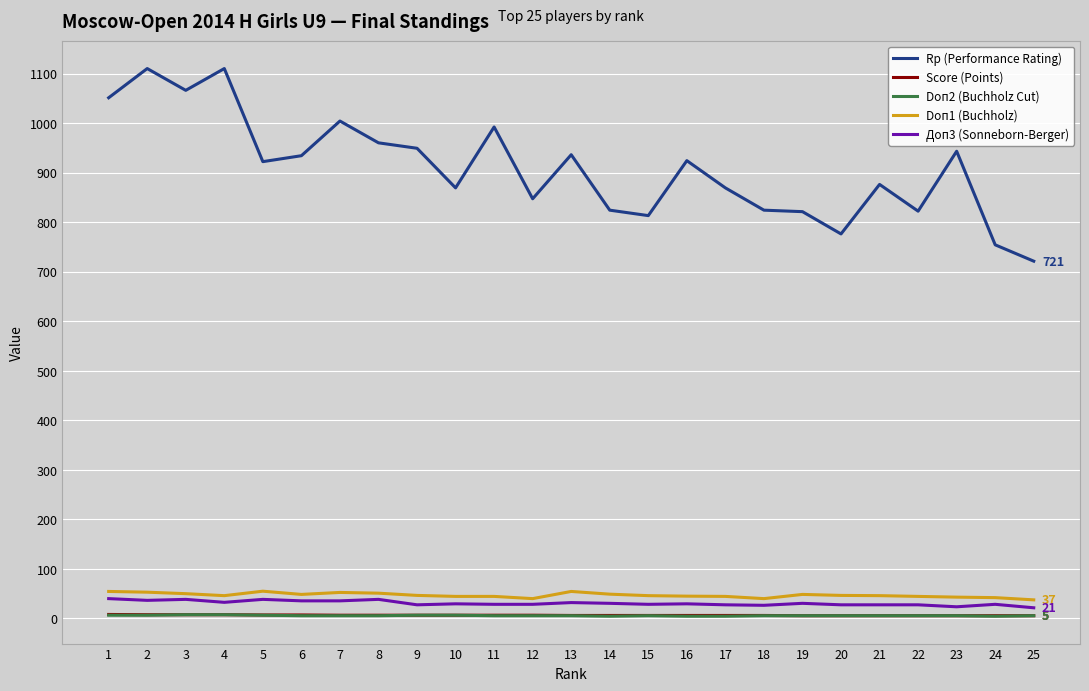

The value of Rp (Performance Rating) at 13 is 573.1. True or false?

False